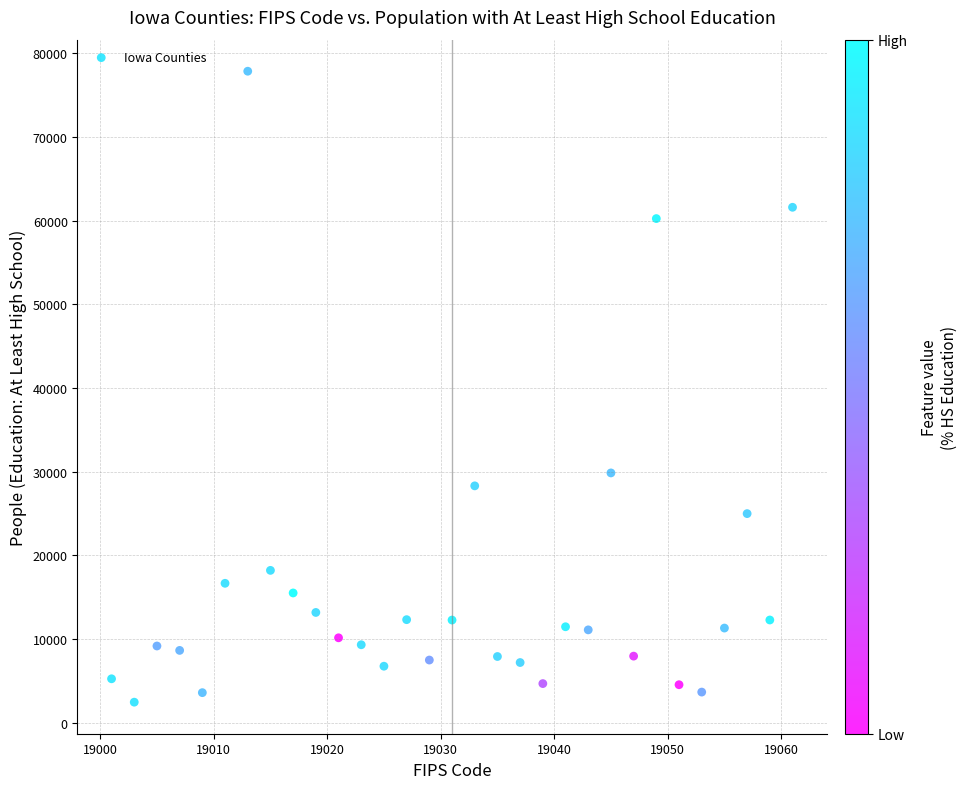

What is the range of X values (max minus min)?

60.0